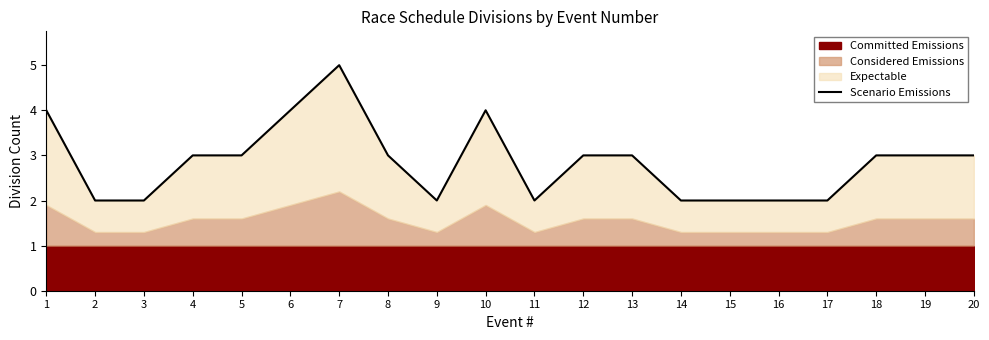

How many points are higher than both their immediate neighbors (excluding endpoints)?

2